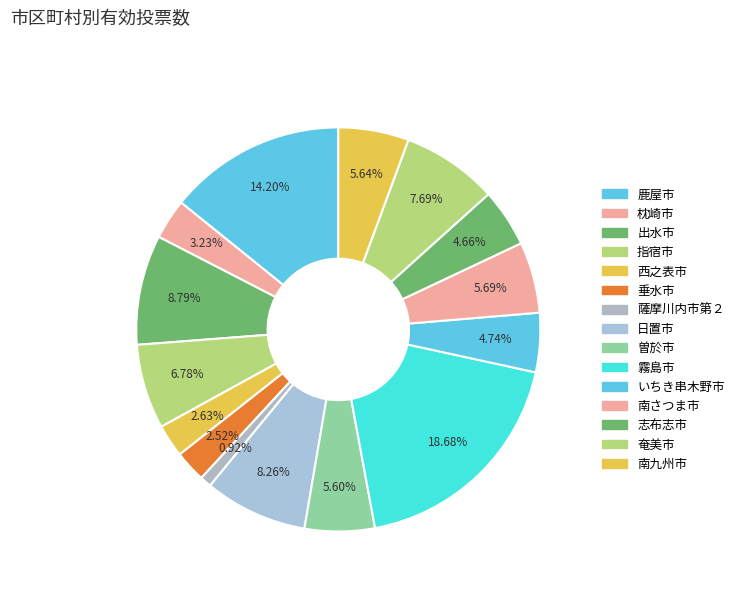

What is the total percentage of 指宿市 and 志布志市?

11.4%